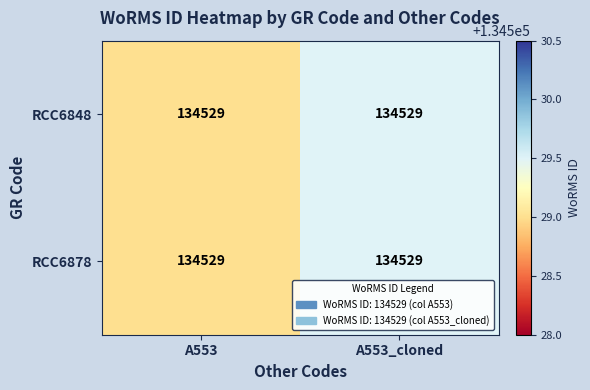

What value does the RCC6848 series have at A553?

134529.0